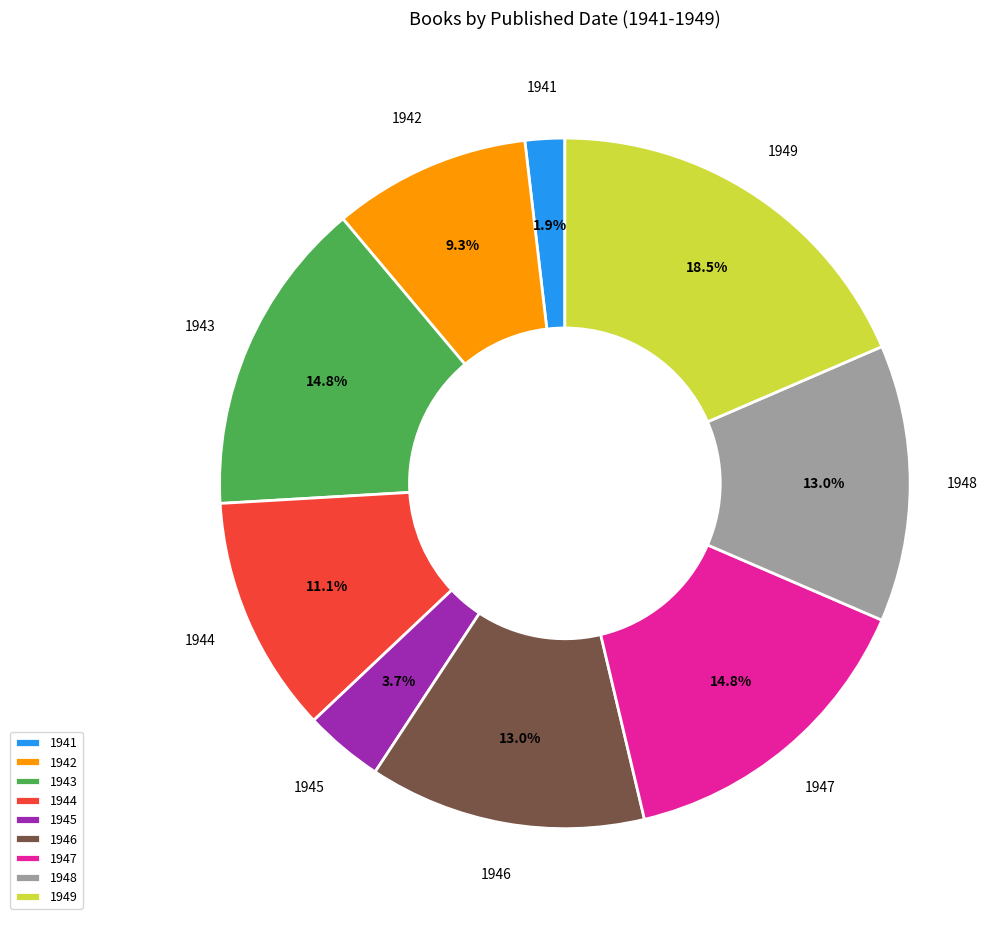

Is it true that 1943 is 25% of the pie?

False